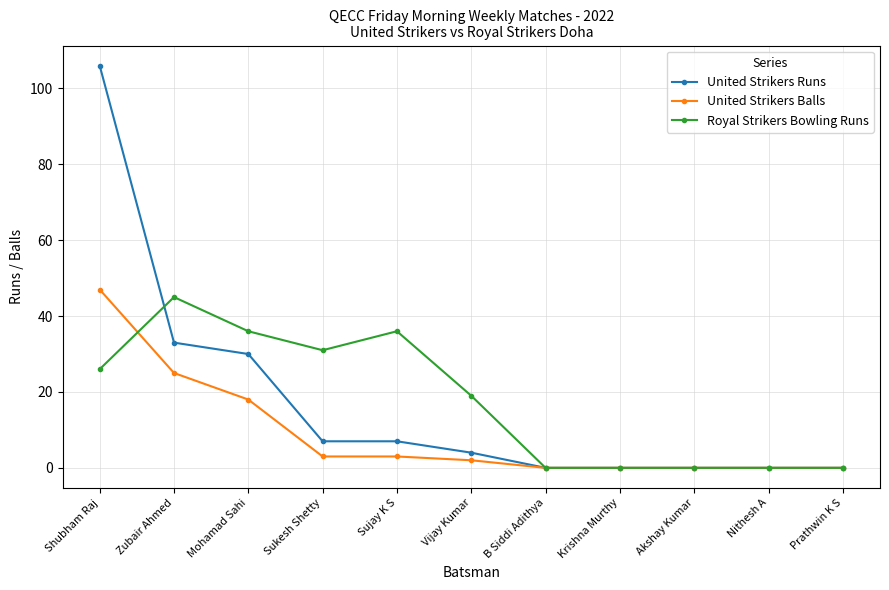

Which series changed the most between Sukesh Shetty and Krishna Murthy?

Royal Strikers Bowling Runs